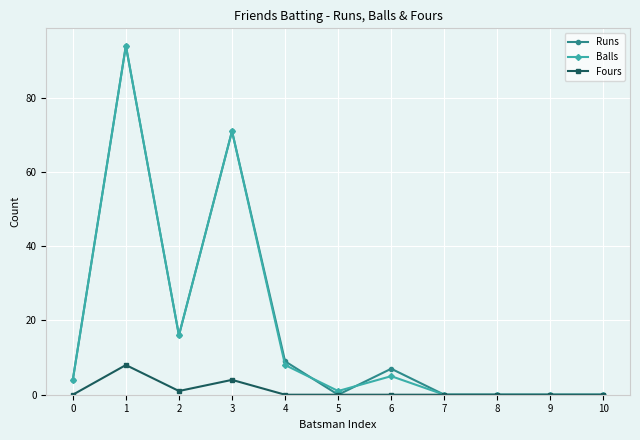

Reading left to right, list all the values displayed in this chart.

Runs: 0=4	1=94	2=16	3=71	4=9	5=0	6=7	7=0	8=0	9=0	10=0
Balls: 0=4	1=94	2=16	3=71	4=8	5=1	6=5	7=0	8=0	9=0	10=0
Fours: 0=0	1=8	2=1	3=4	4=0	5=0	6=0	7=0	8=0	9=0	10=0